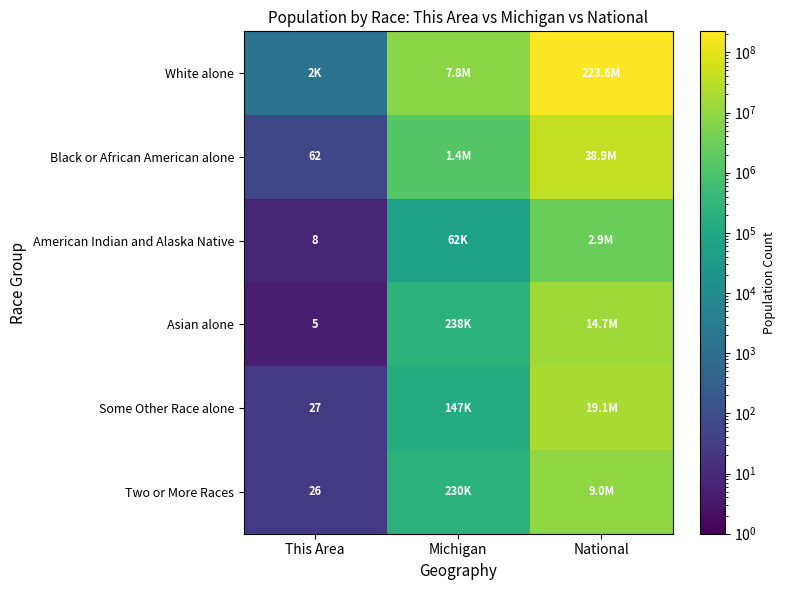

At which category does the chart reach its peak across all series?

National